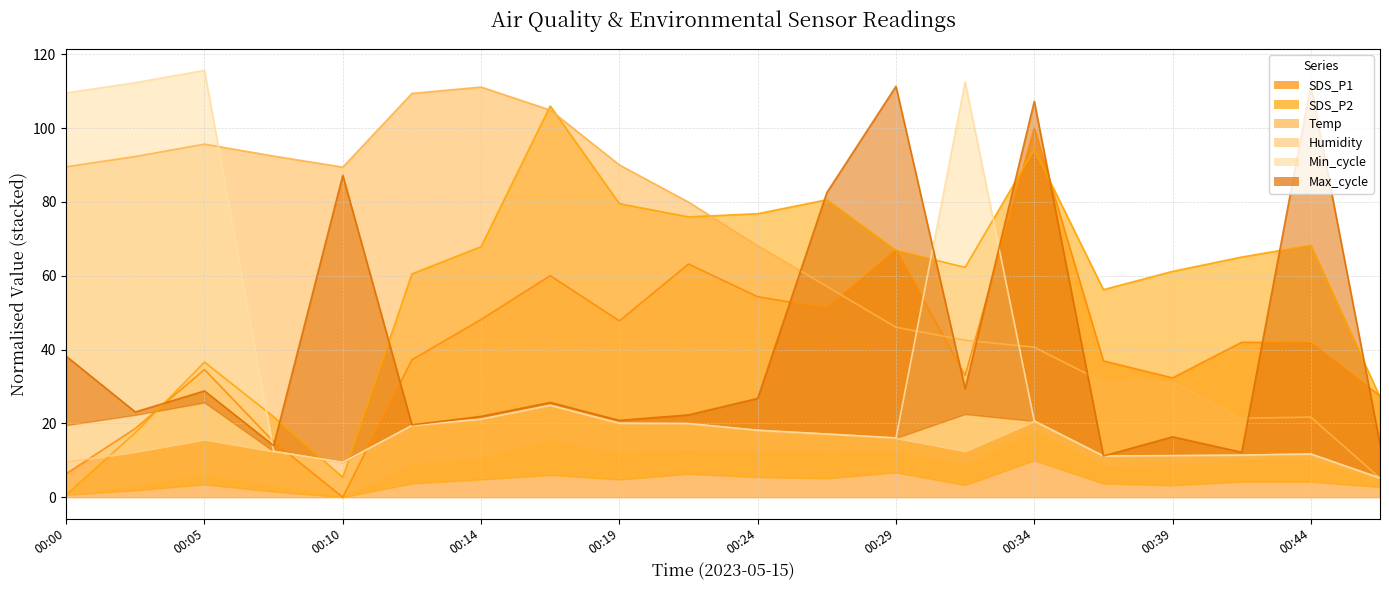

What is the highest value of the SDS_P2 series?

106.0